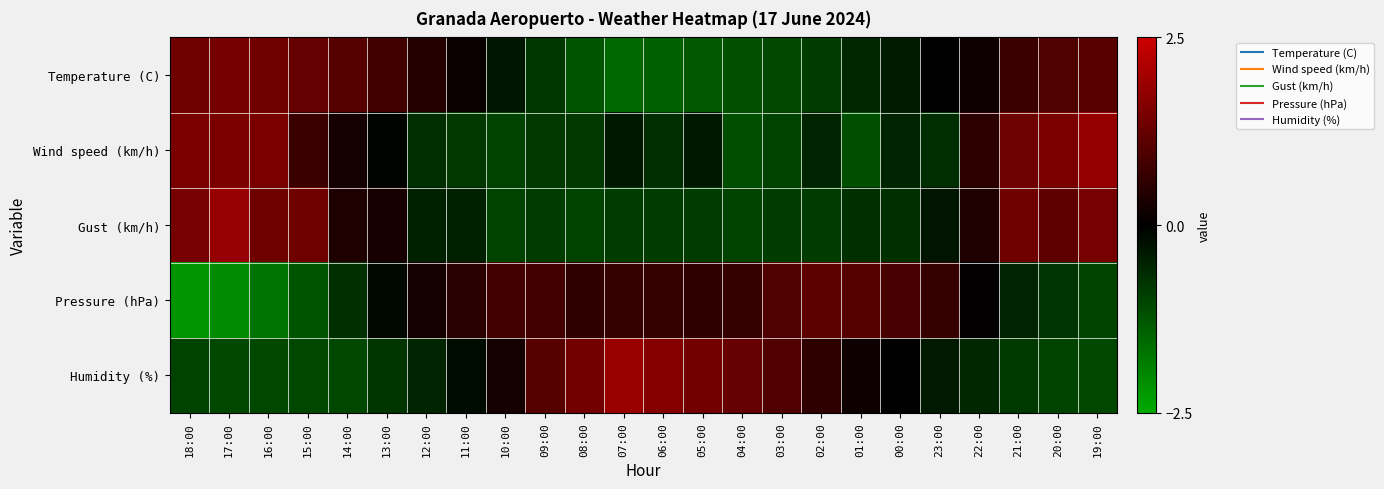

Between 10:00 and 20:00, which series saw the biggest shift?

Wind speed (km/h)